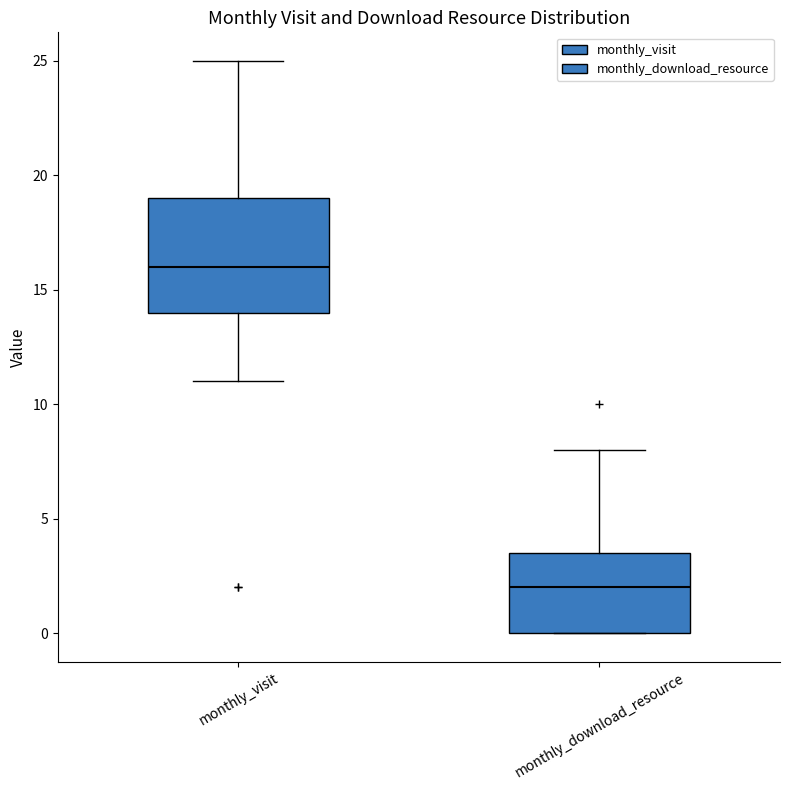

Where does the median line of the box for monthly_download_resource sit on the y-axis? The values are not printed on the chart, so give them approximately, as read against the axis.

2.0